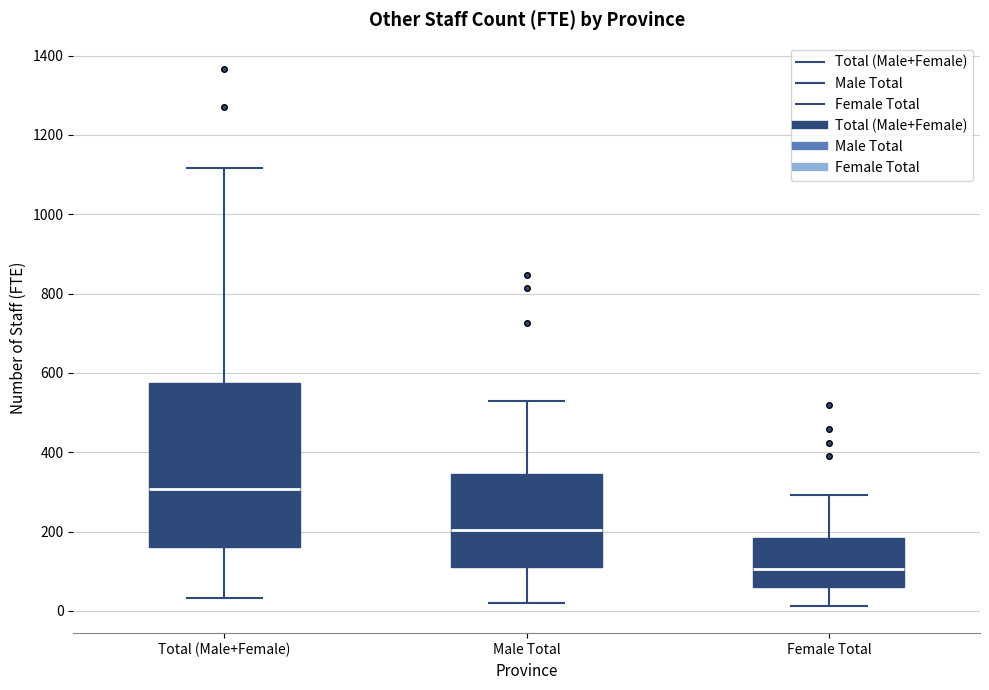

Reading left to right, read every box against the y-axis: the position of its median line, the range the box covers, and the ends of its whiskers. The values are not printed on the chart, so give them approximately, as read against the axis.

Total (Male+Female): median 300, box 160 to 580, whiskers 40 to 1120
Male Total: median 200, box 120 to 340, whiskers 20 to 540
Female Total: median 100, box 60 to 180, whiskers 20 to 300